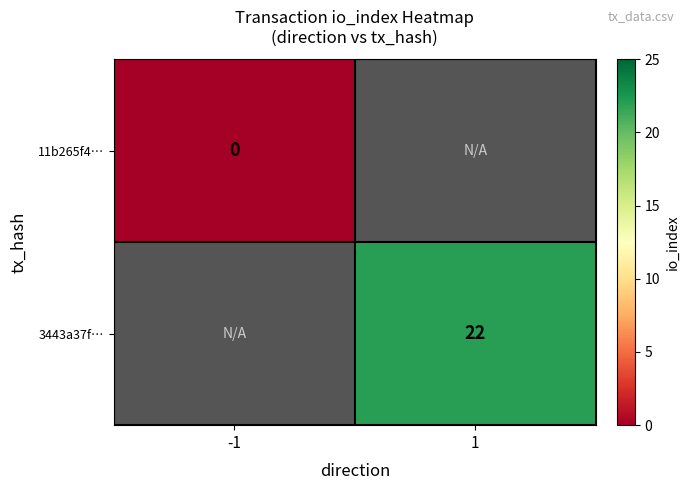

At how many categories does at least one series exceed 21?

1